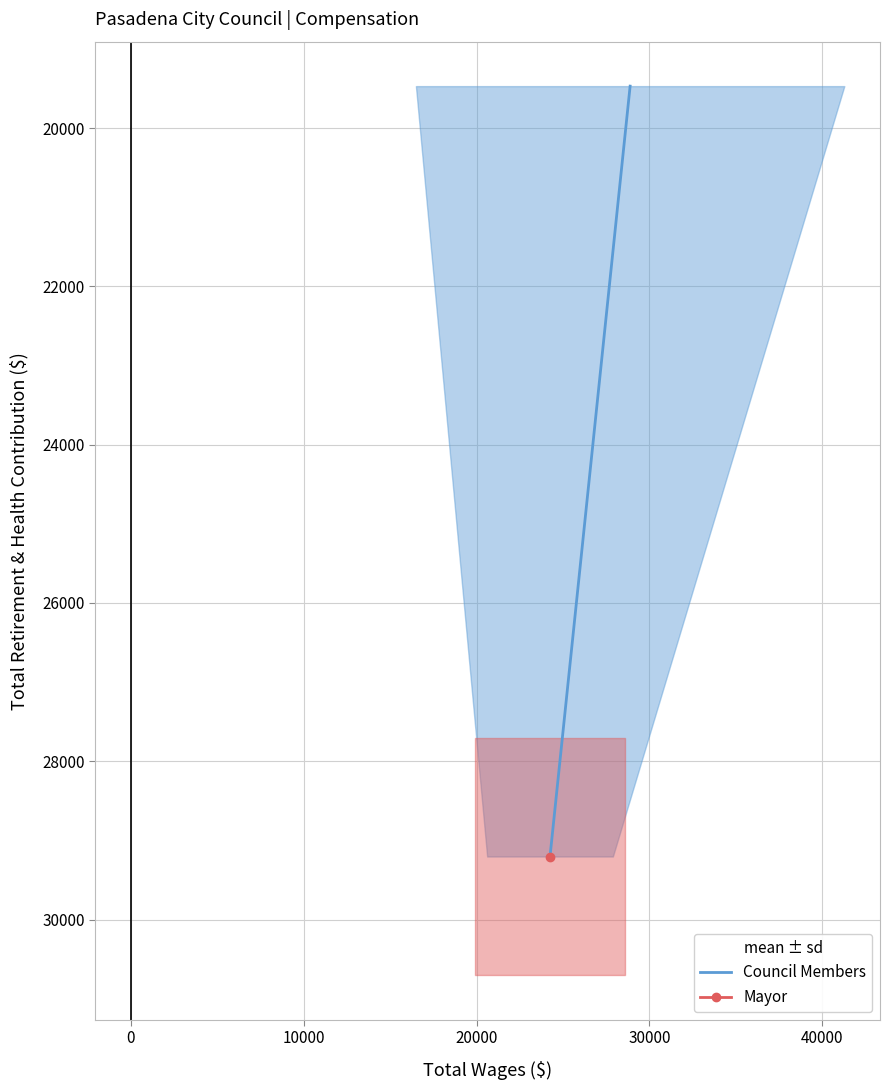

Count the values in the range 19470 to 29203.

2